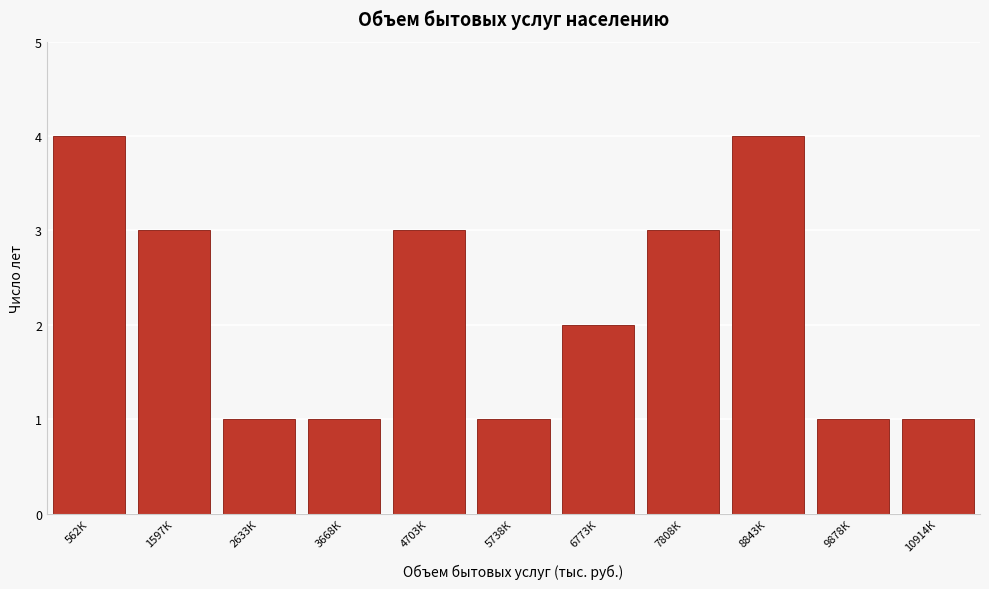

Reading left to right, what are all the values shown in this chart?

4	3	1	1	3	1	2	3	4	1	1